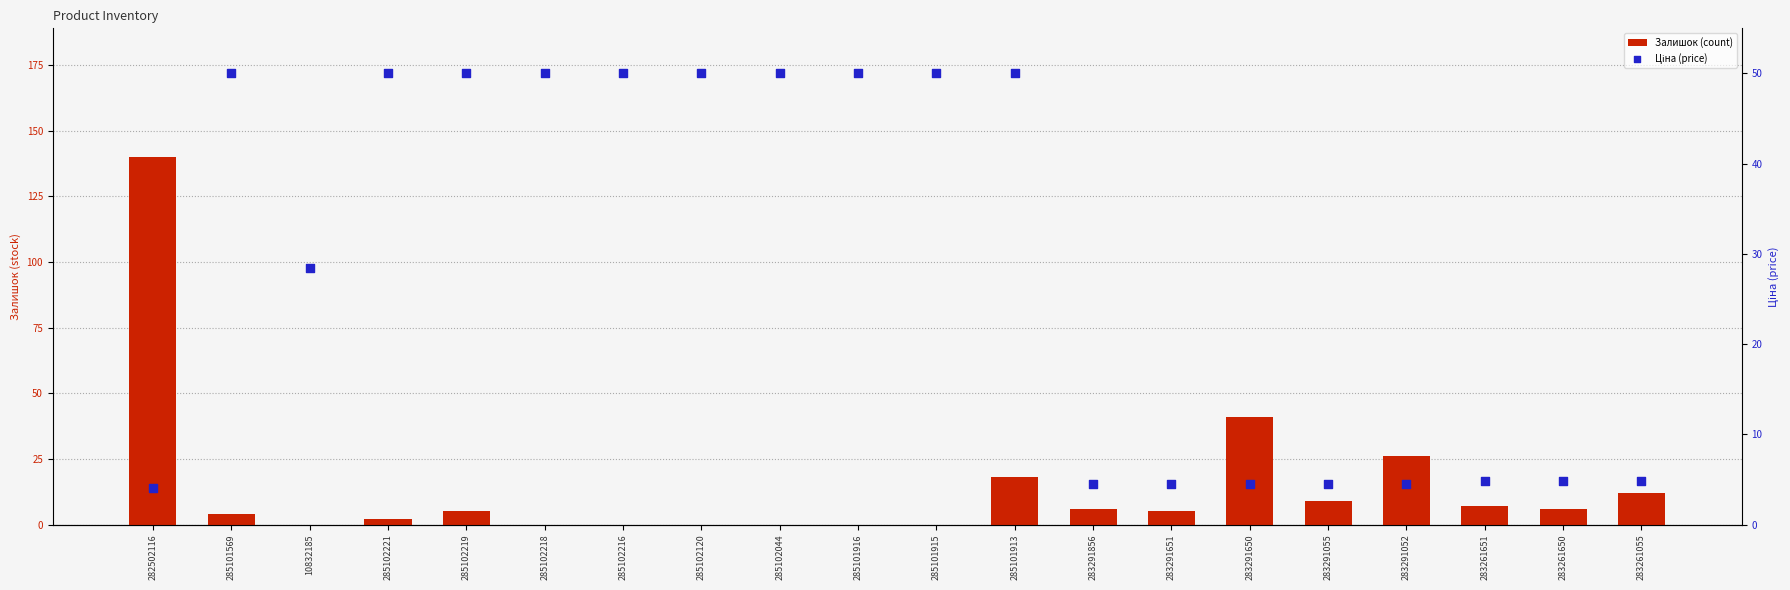

Which series has the largest total across all categories?

Ціна (price)